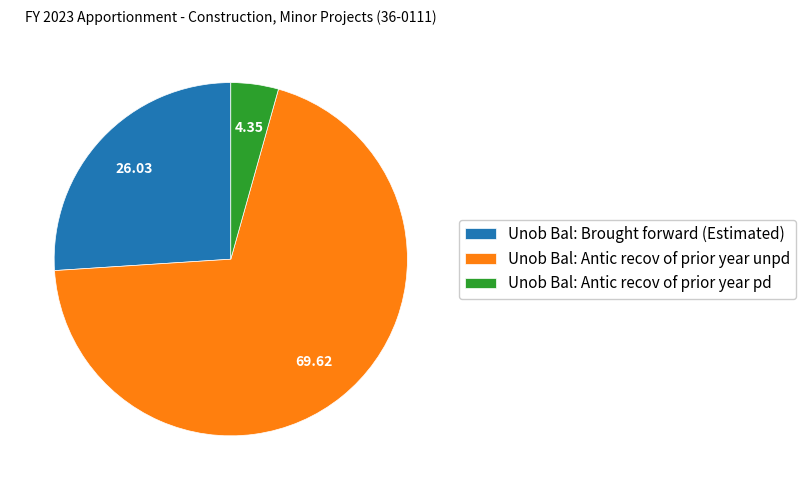

Count the number of slices in the pie.

3